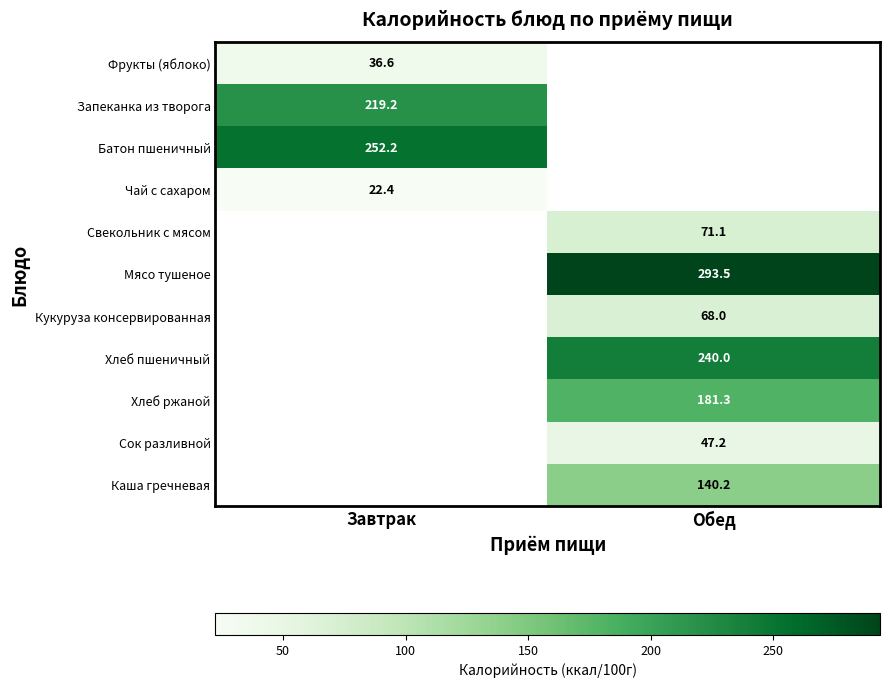

Is the value of Чай с сахаром at Завтрак greater than the value of Сок разливной at Обед?

No